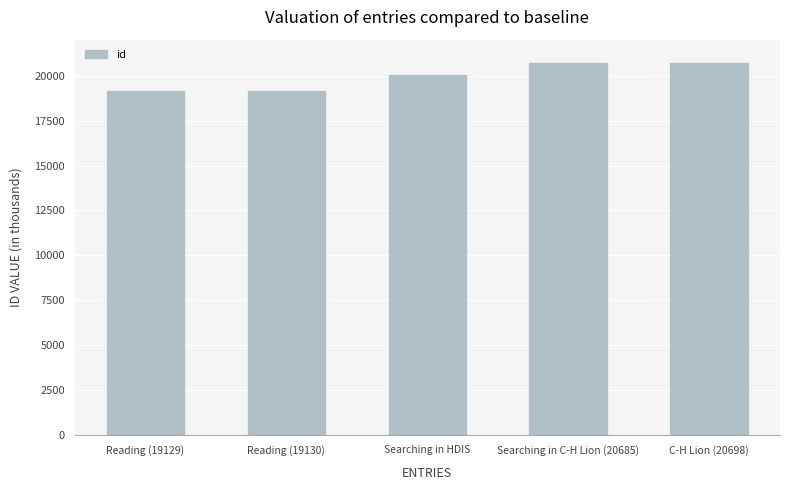

What is the ratio of the value at Reading (19130) to the value at Searching in C-H Lion (20685)?

0.9